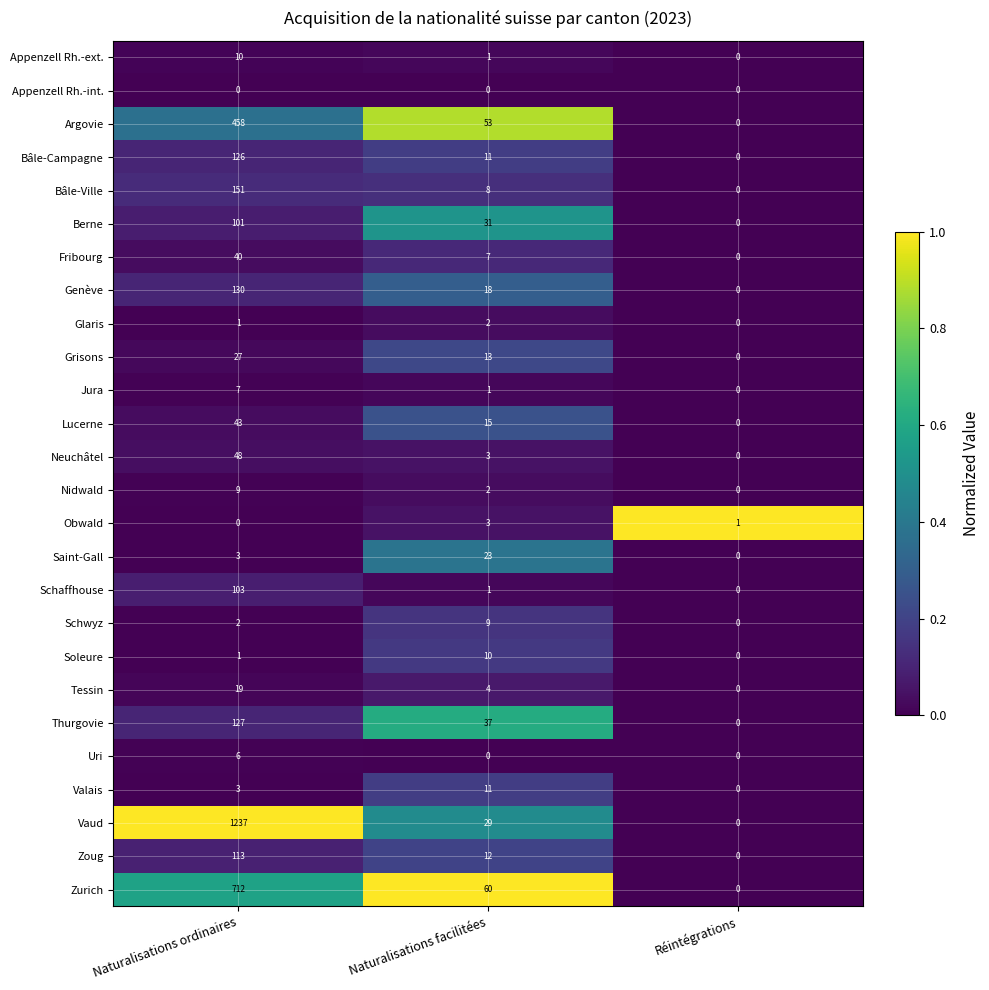

At which label is Bâle-Campagne closest to 63?

Naturalisations facilitées